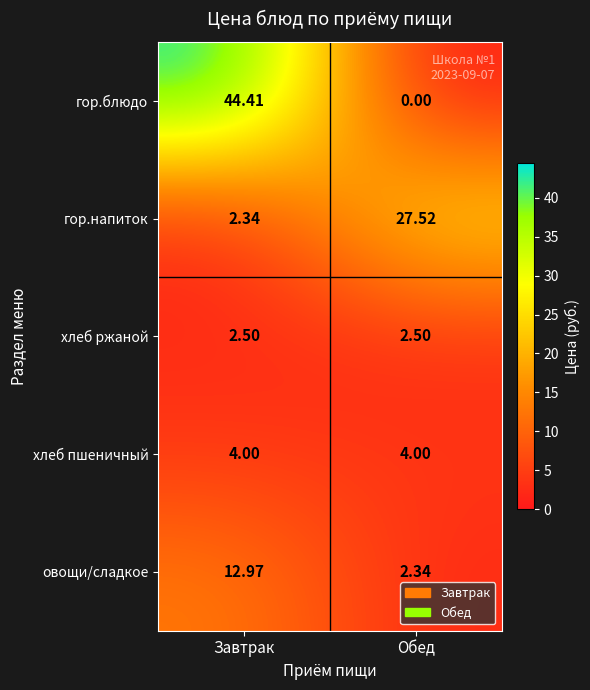

Between Завтрак and Обед, which series saw the biggest shift?

гор.блюдо